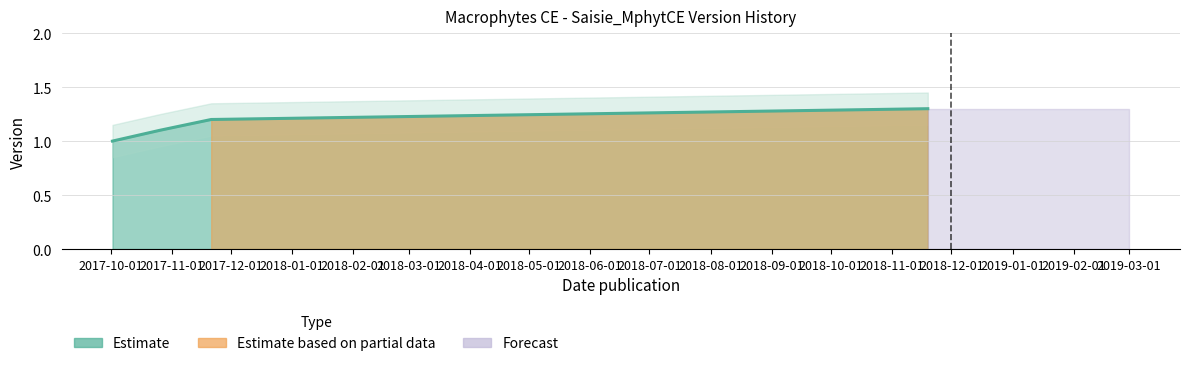

How many lines are shown in the chart?

1